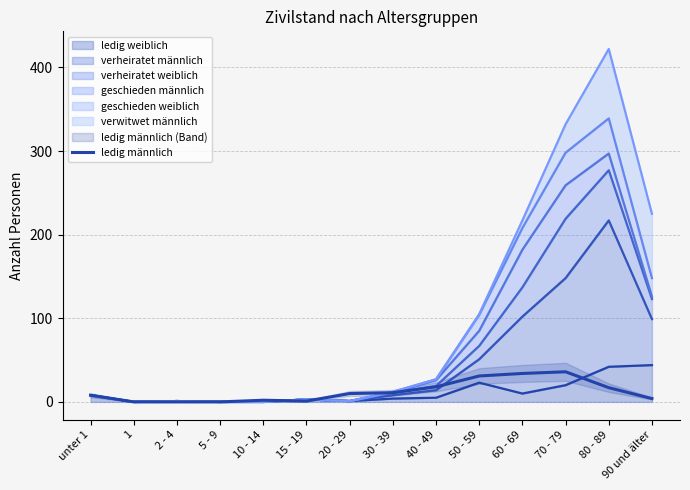

What is the difference between the values at 50 - 59 and 80 - 89?

14